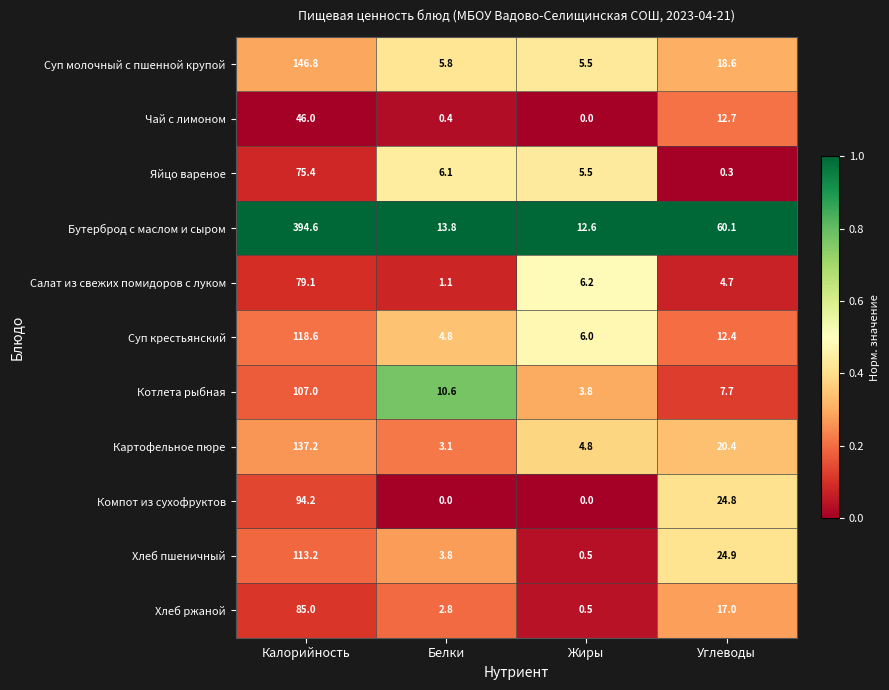

At how many categories does at least one series exceed 0?

4